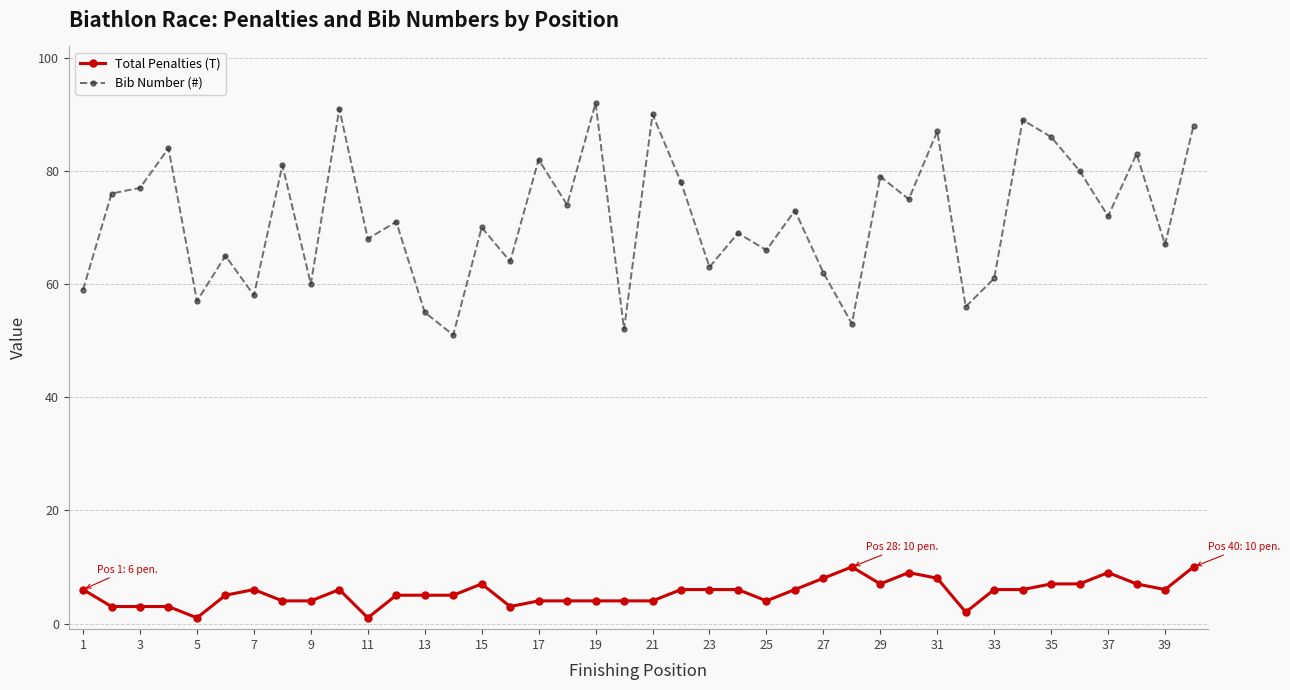

Reading left to right, what are all the values shown in this chart?

Total Penalties (T): 6	3	3	3	1	5	6	4	4	6	1	5	5	5	7	3	4	4	4	4	4	6	6	6	4	6	8	10	7	9	8	2	6	6	7	7	9	7	6	10
Bib Number (#): 59	76	77	84	57	65	58	81	60	91	68	71	55	51	70	64	82	74	92	52	90	78	63	69	66	73	62	53	79	75	87	56	61	89	86	80	72	83	67	88